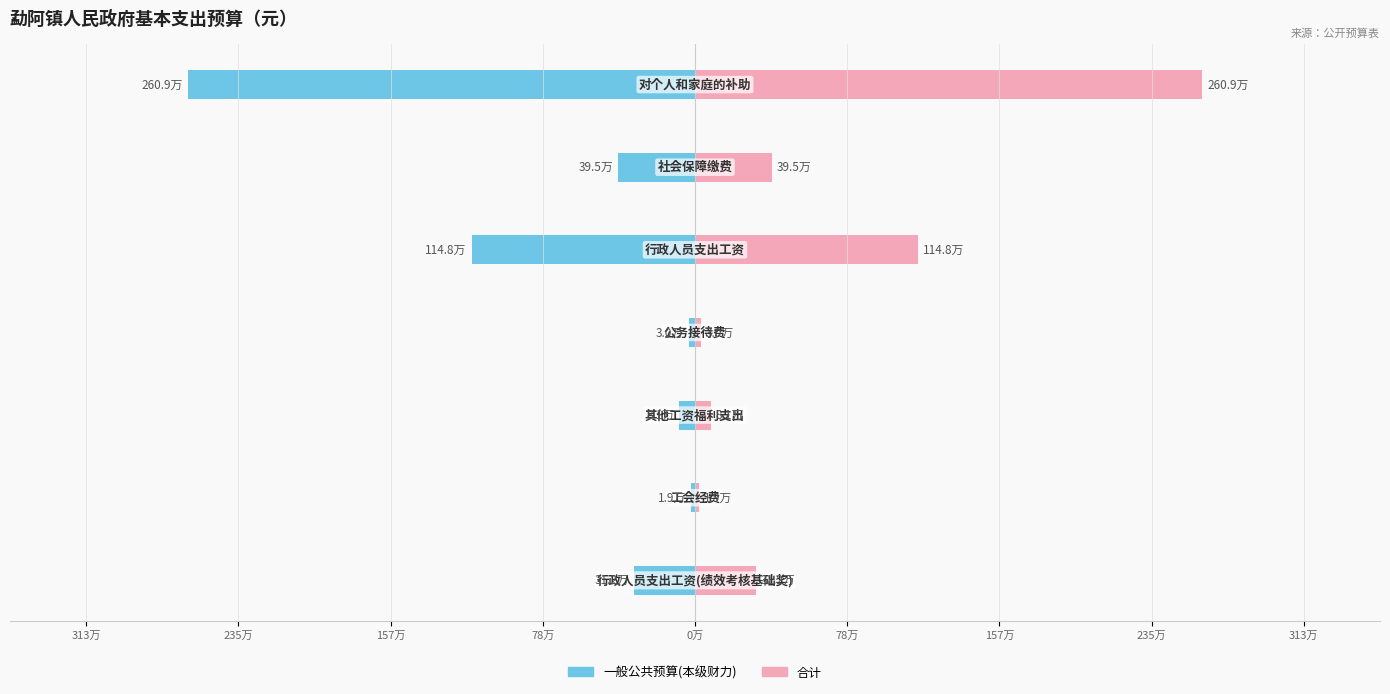

What is the approximate value of 一般公共预算(本级财力) at 157万?

-2608512.0